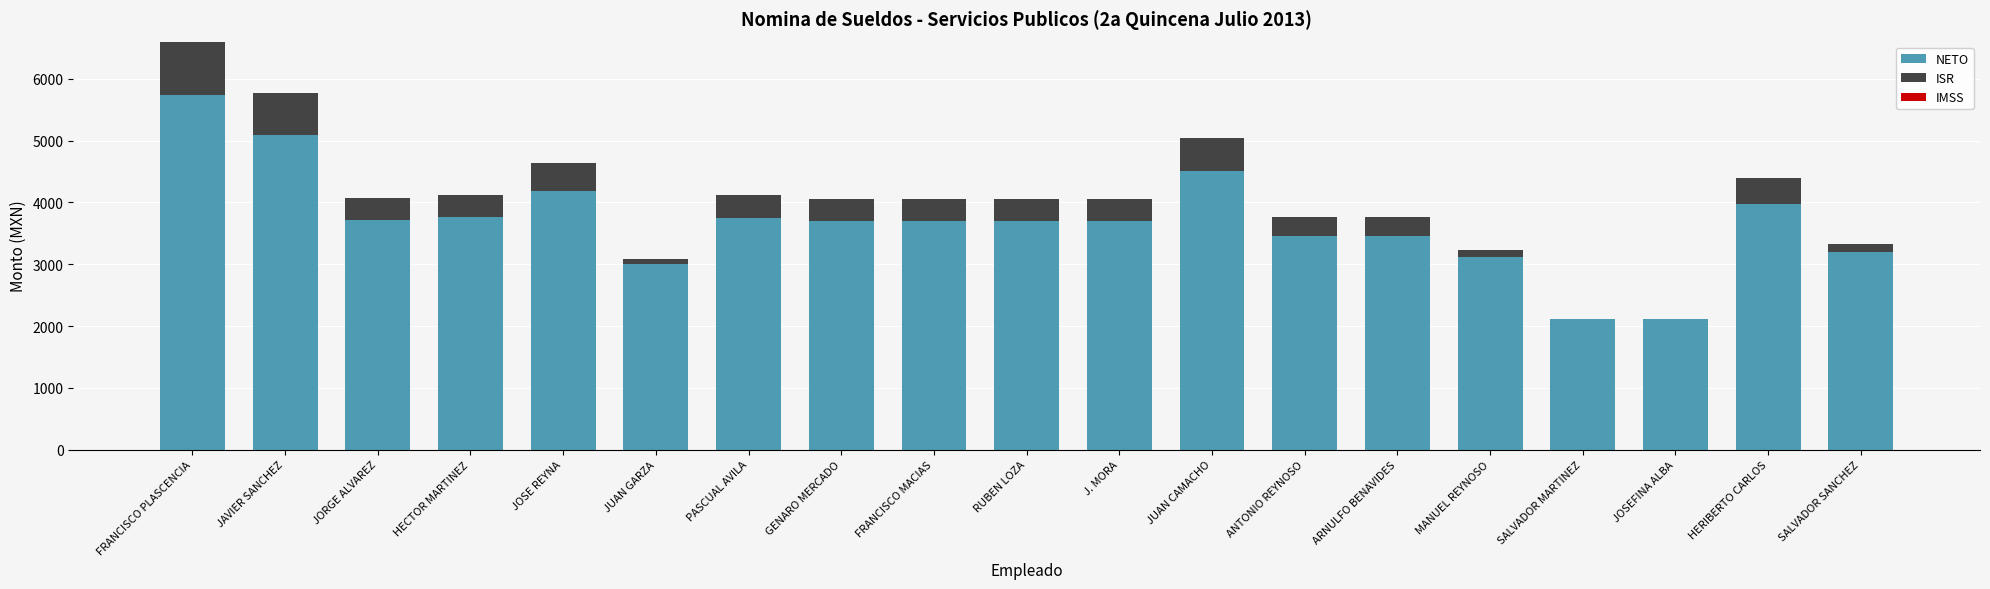

True or false: NETO has a value of 3700 at GENARO MERCADO.

True